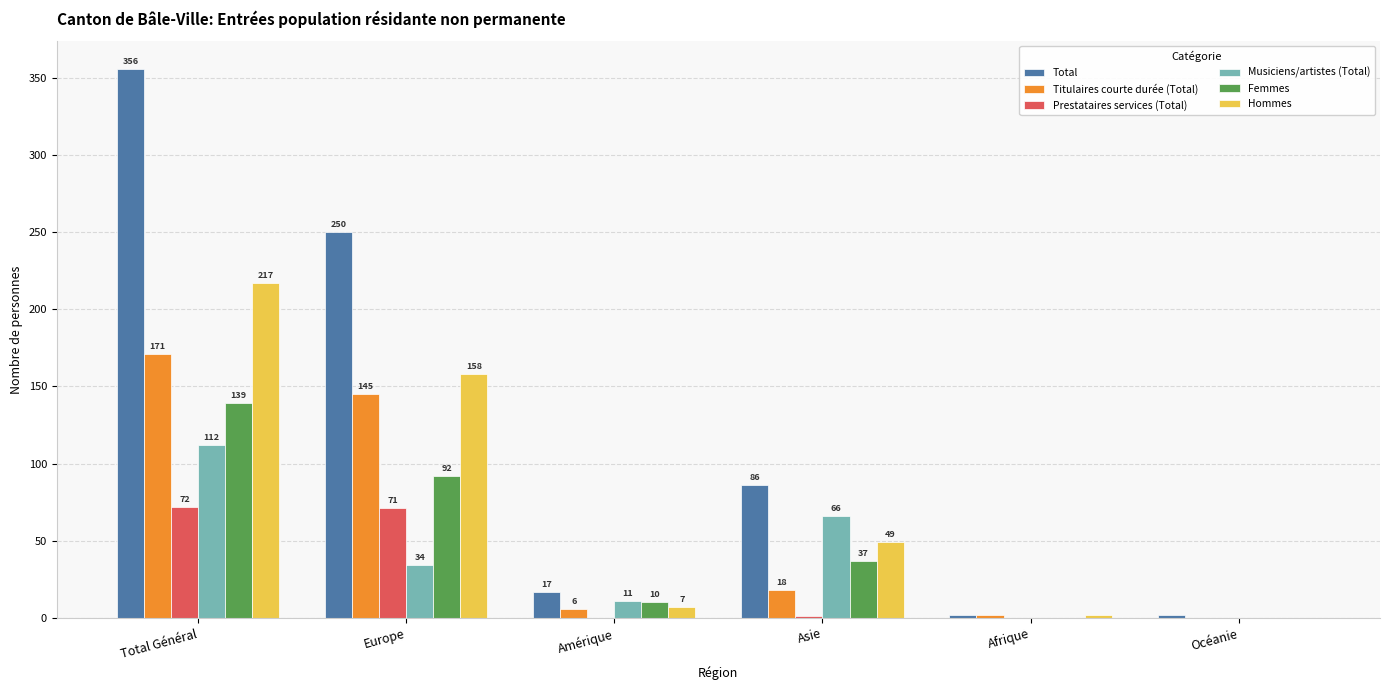

Reading left to right, extract all data points from this chart.

Total: 356	250	17	86	2	2
Titulaires courte durée (Total): 171	145	6	18	2	0
Prestataires services (Total): 72	71	0	1	0	0
Musiciens/artistes (Total): 112	34	11	66	0	0
Femmes: 139	92	10	37	0	0
Hommes: 217	158	7	49	2	0